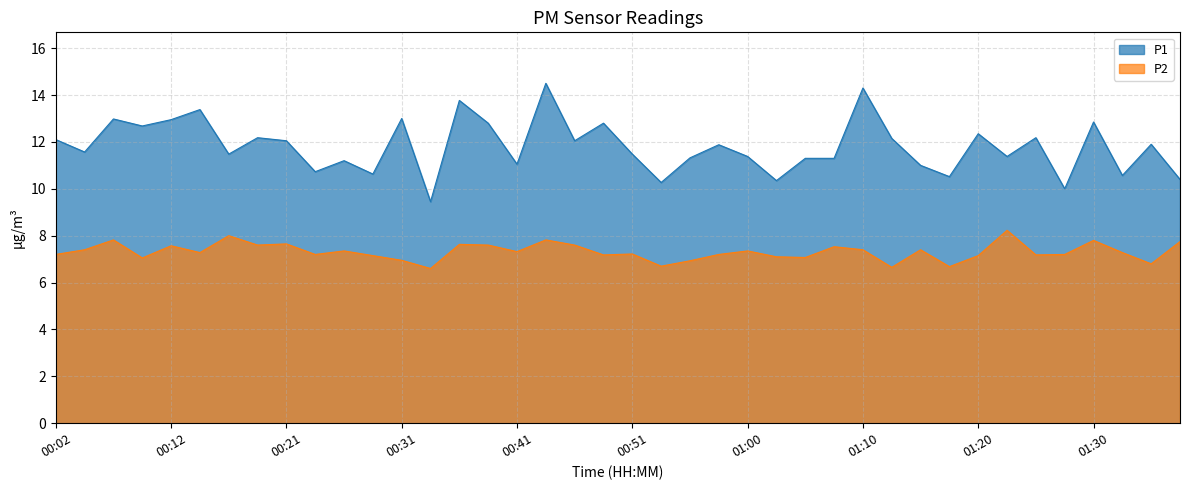

What is the label of the 11th point from the right?

01:13